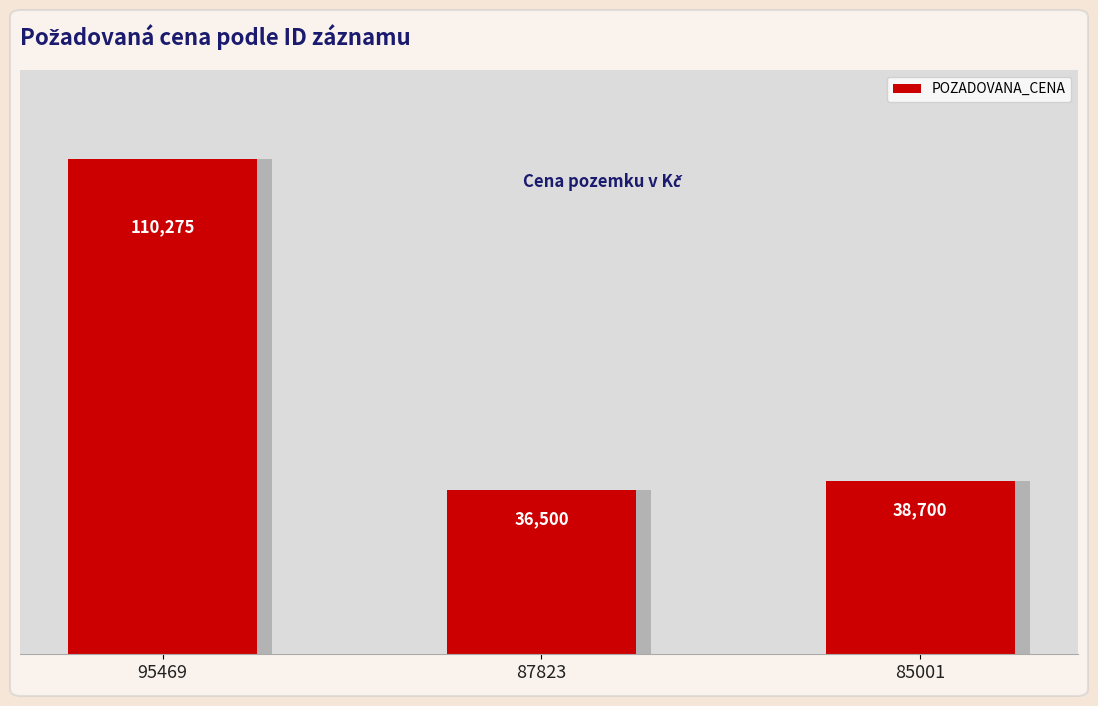

What is the smallest value displayed?

36500